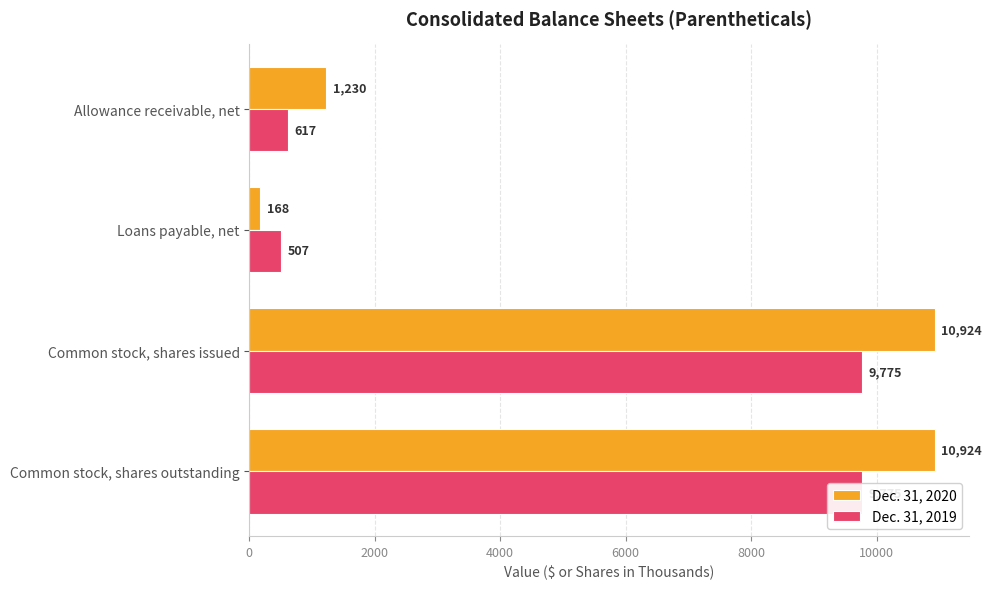

List the series in order of their overall mean, highest first.

Dec. 31, 2020, Dec. 31, 2019